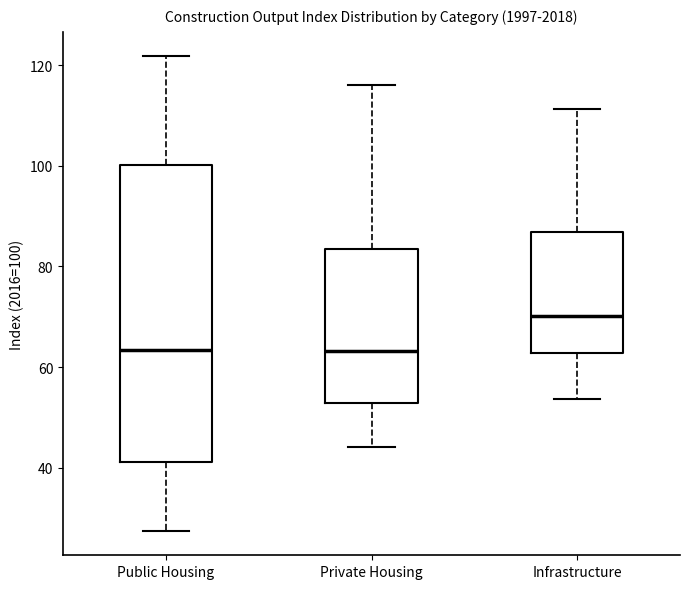

Reading left to right, read every box against the y-axis: the position of its median line, the range the box covers, and the ends of its whiskers. The values are not printed on the chart, so give them approximately, as read against the axis.

Public Housing: median 64, box 42 to 100, whiskers 28 to 122
Private Housing: median 64, box 52 to 84, whiskers 44 to 116
Infrastructure: median 70, box 62 to 86, whiskers 54 to 112